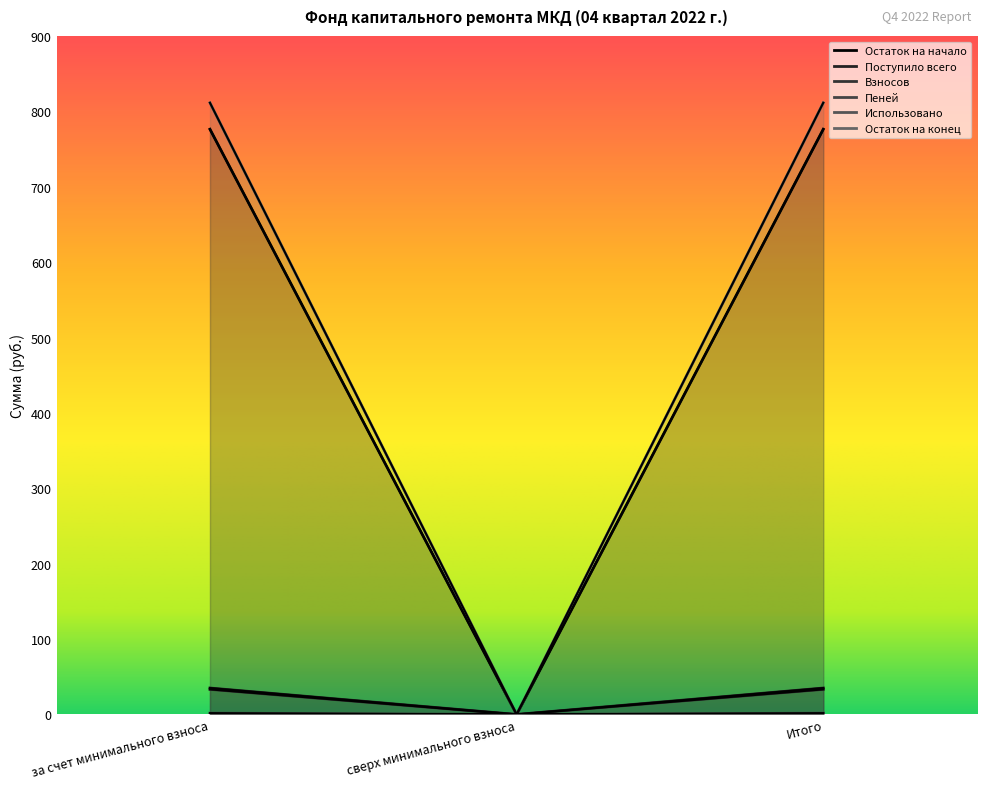

What is the difference between the maximum and minimum values in the Остаток на конец series?

1.8